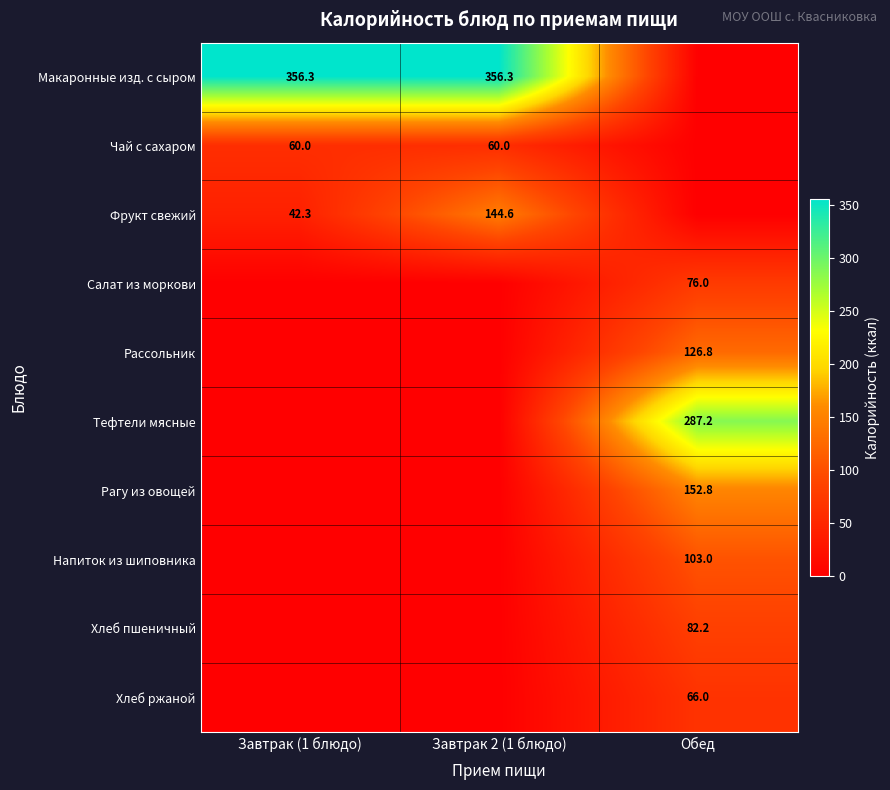

Is the value of Рассольник at Обед greater than the value of Рагу из овощей at Обед?

No